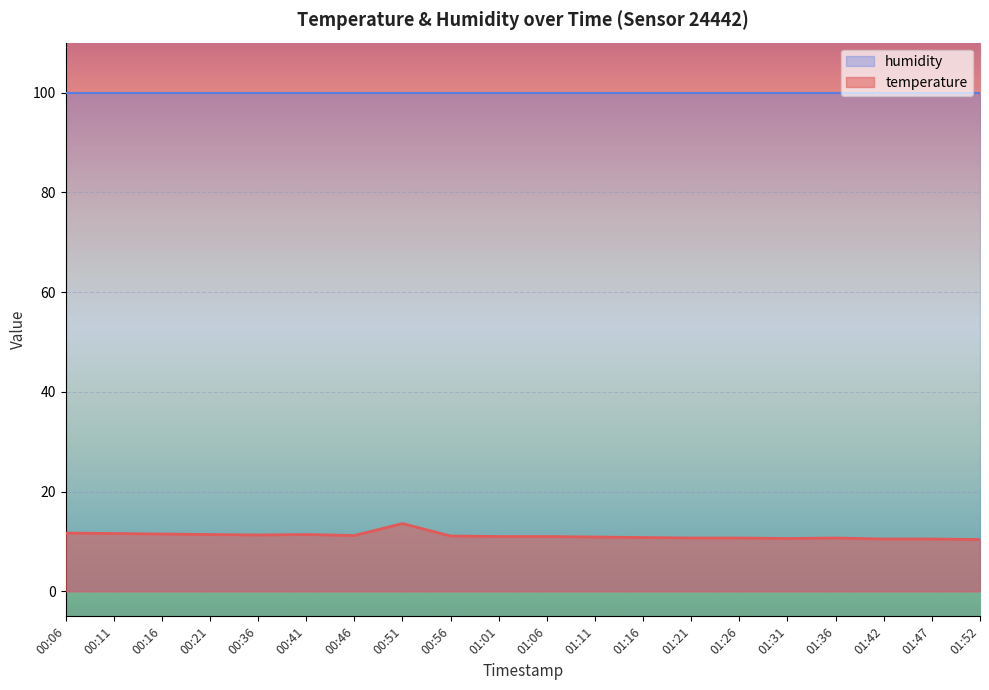

List the labels in order of value, smallest first.

01:52, 01:42, 01:47, 01:31, 01:21, 01:26, 01:36, 01:16, 01:11, 01:01, 01:06, 00:56, 00:46, 00:36, 00:21, 00:41, 00:16, 00:11, 00:06, 00:51